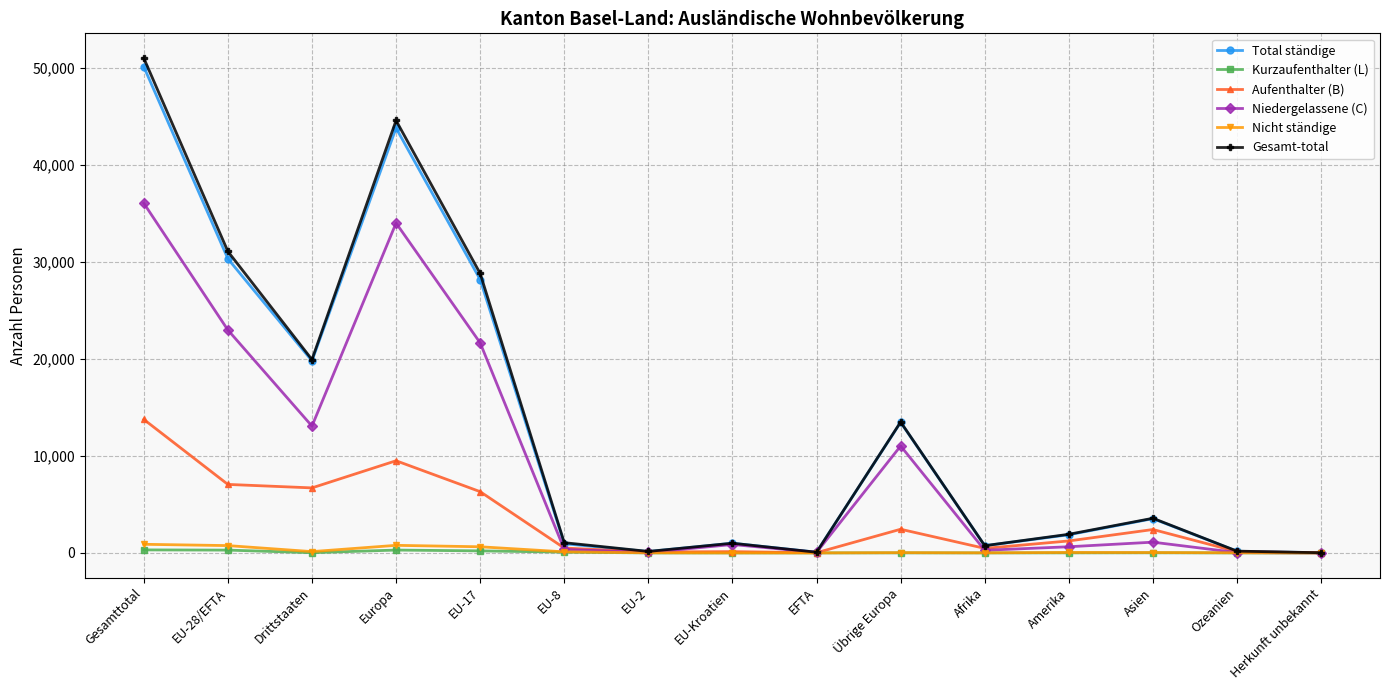

What is the maximum value for Kurzaufenthalter (L)?

310